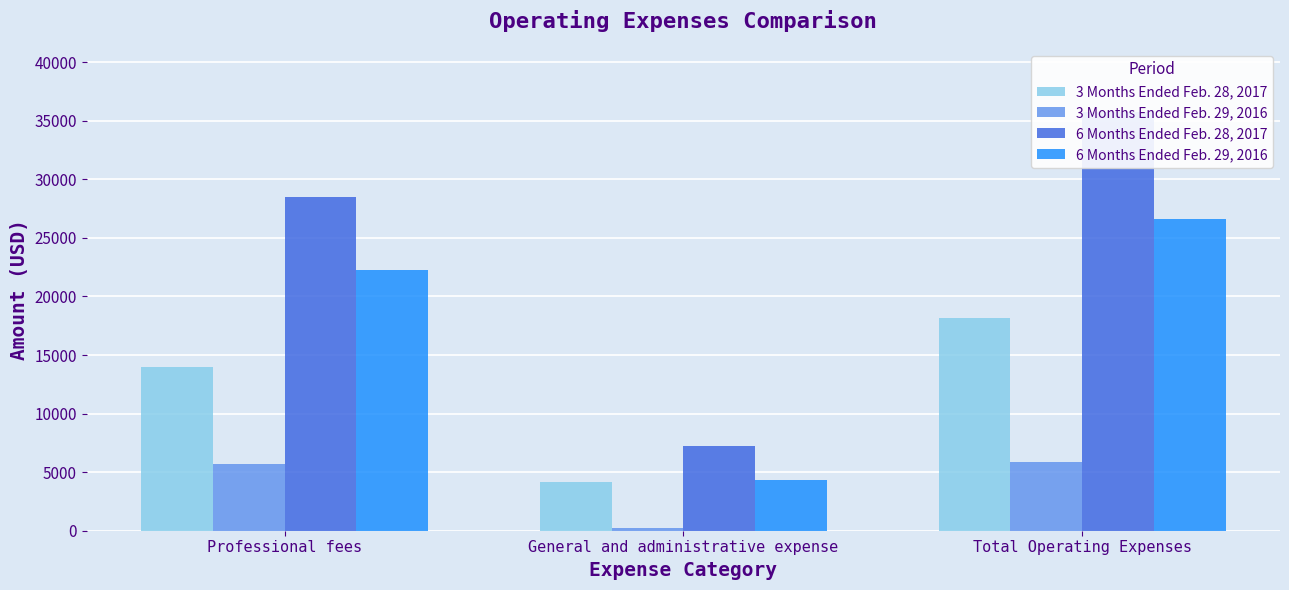

At which category is the sum across all series the highest?

Total Operating Expenses